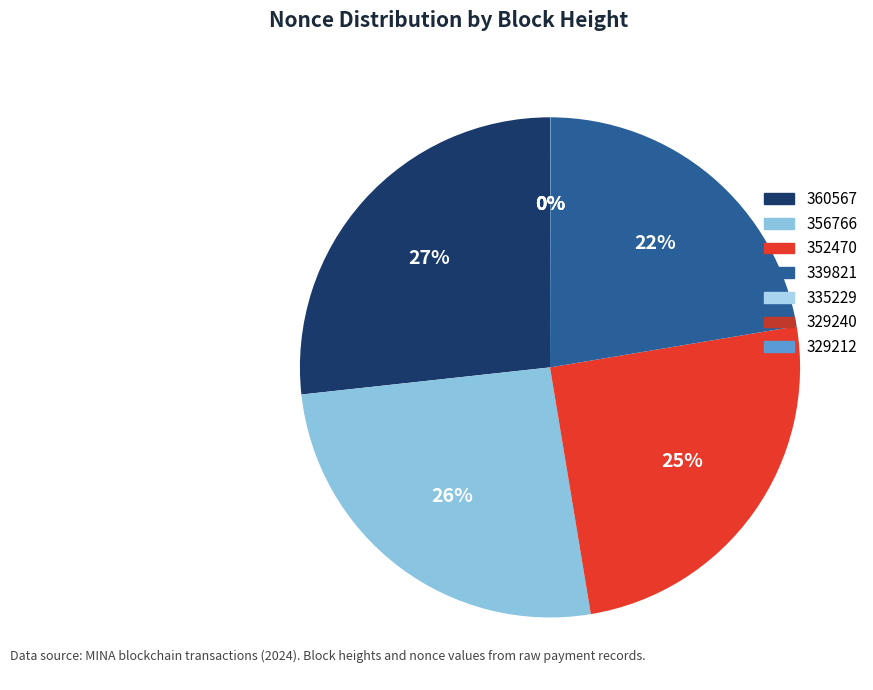

Does 329240 account for over 50% of the chart?

No